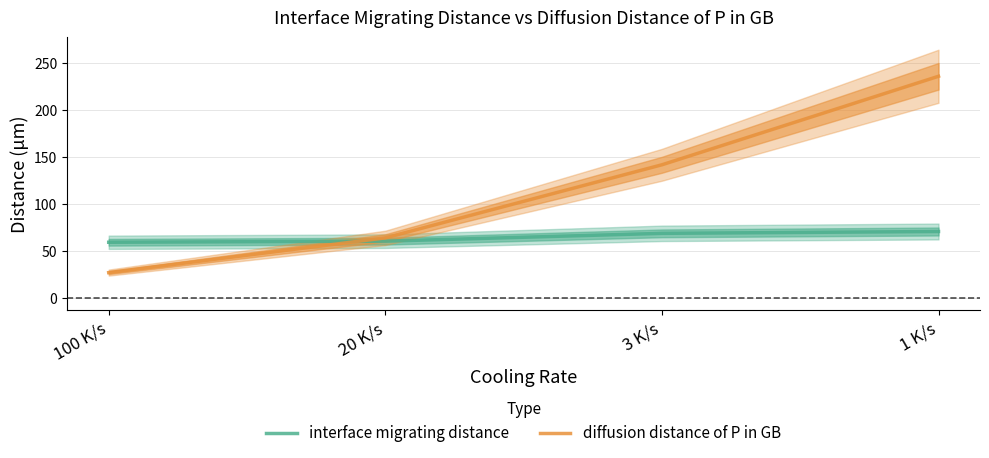

Does the chart display data point markers on the line(s)?

No